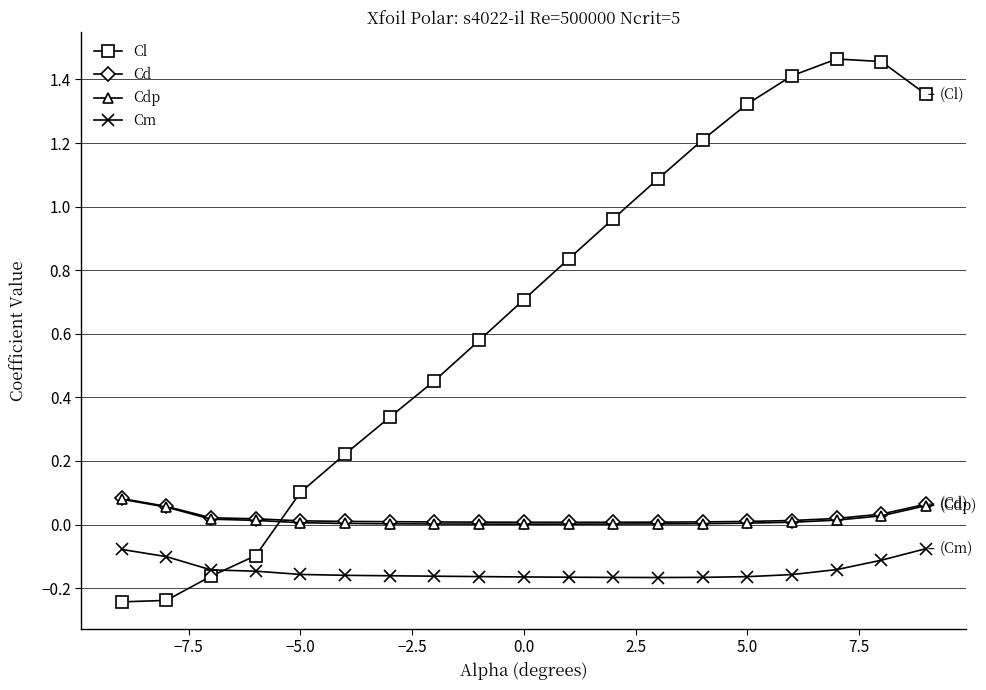

Which series has the widest spread of values?

Cl